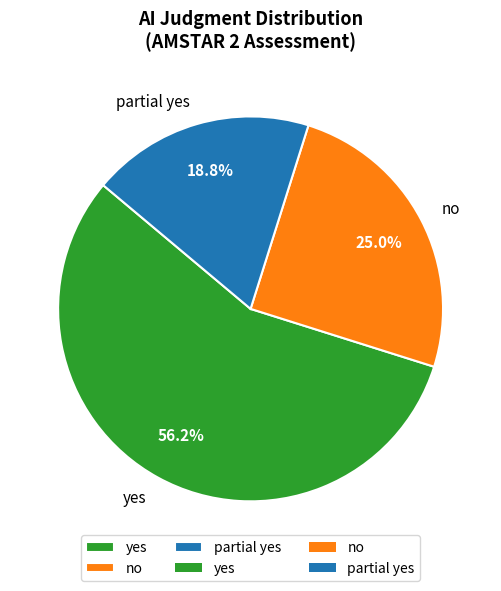

How many slices are in this pie chart?

3